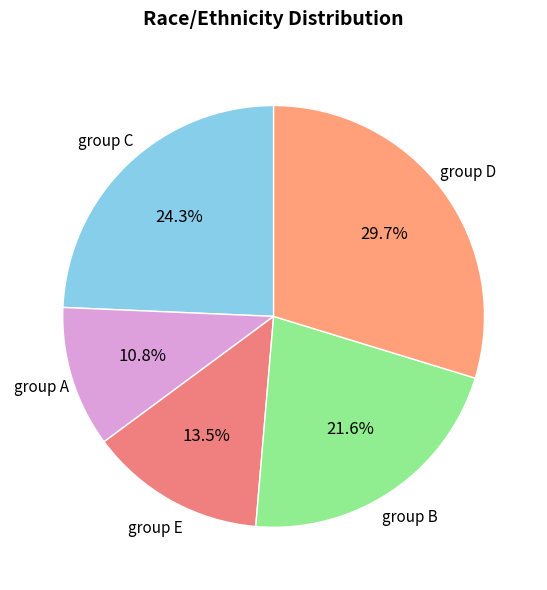

How many segments does this pie chart have?

5